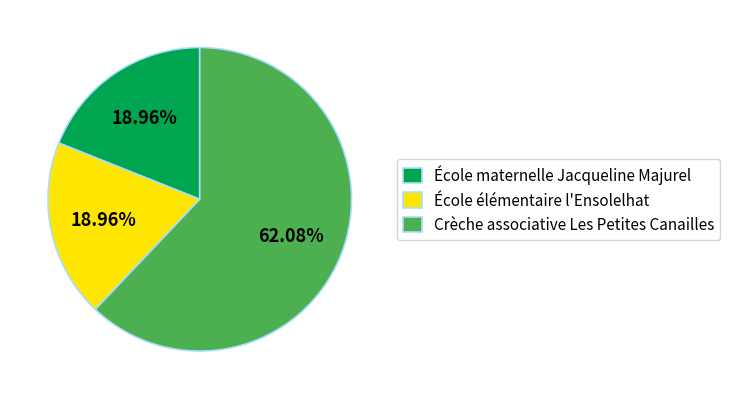

To the nearest percent, what is the difference between the largest and smallest slice percentages?

43%